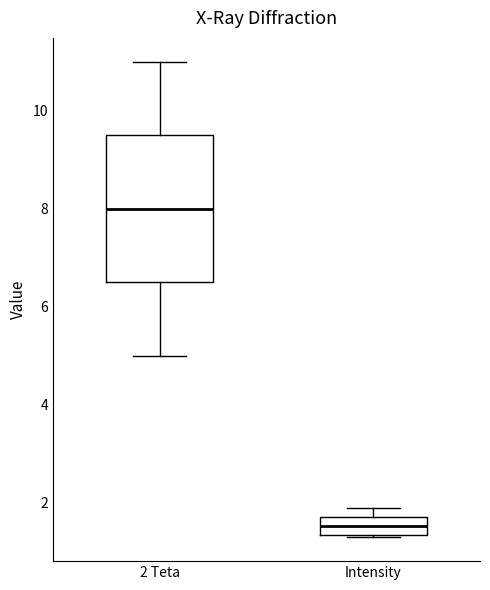

Comparing the boxes themselves (not the whiskers), which one is the tallest?

2 Teta